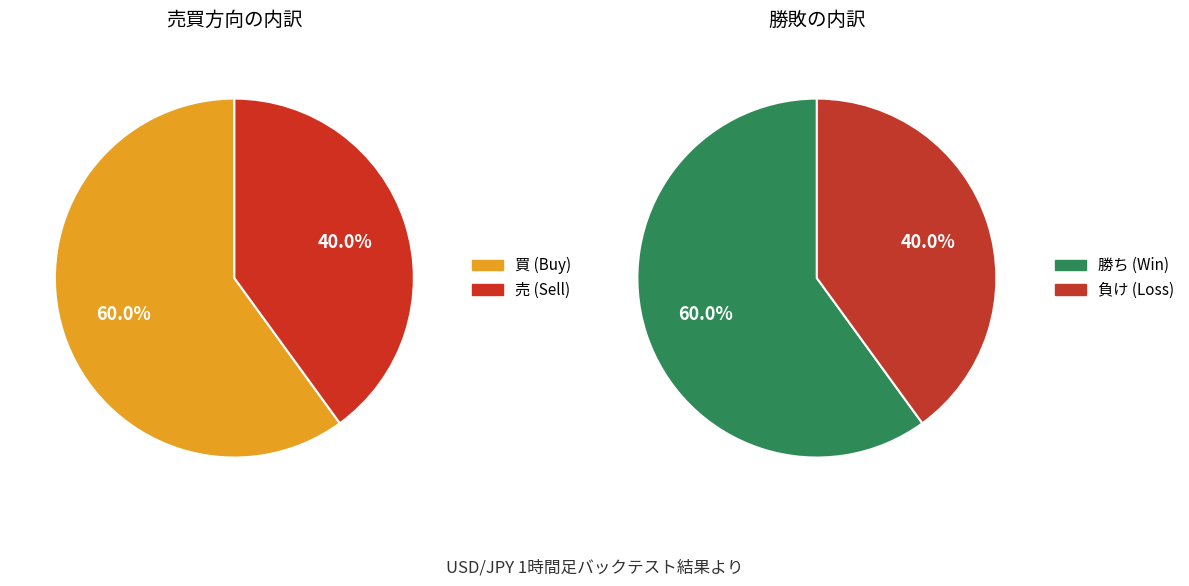

Which category accounts for the majority?

買